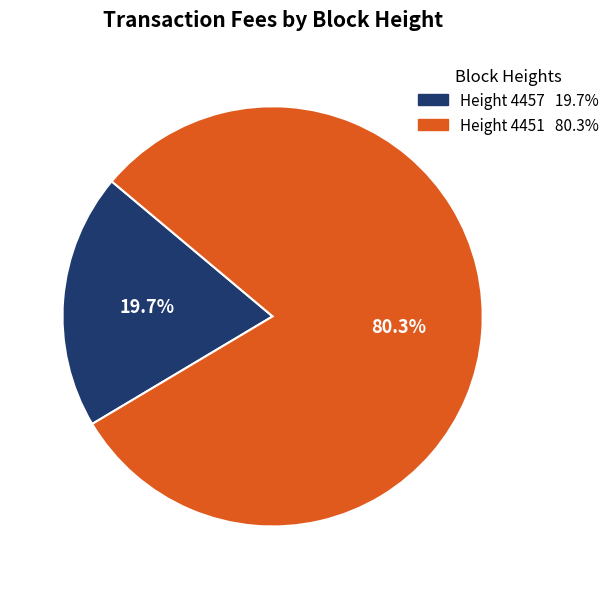

Does any single category account for the majority?

Yes